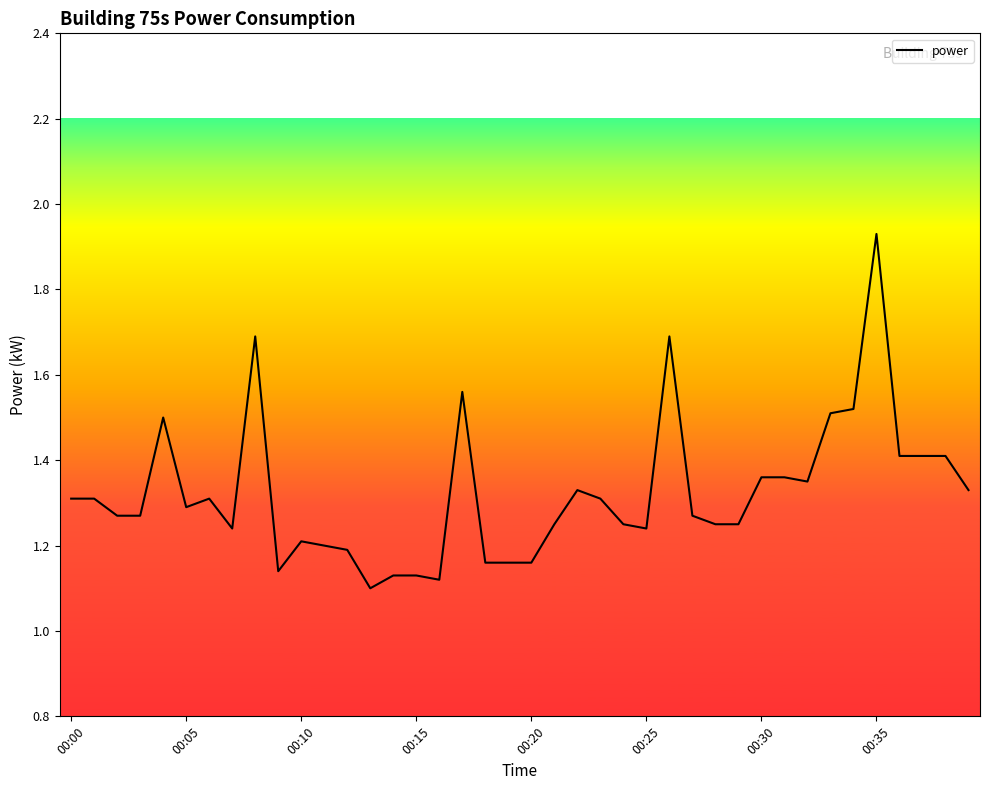

What is the difference between the maximum and minimum values?

0.8